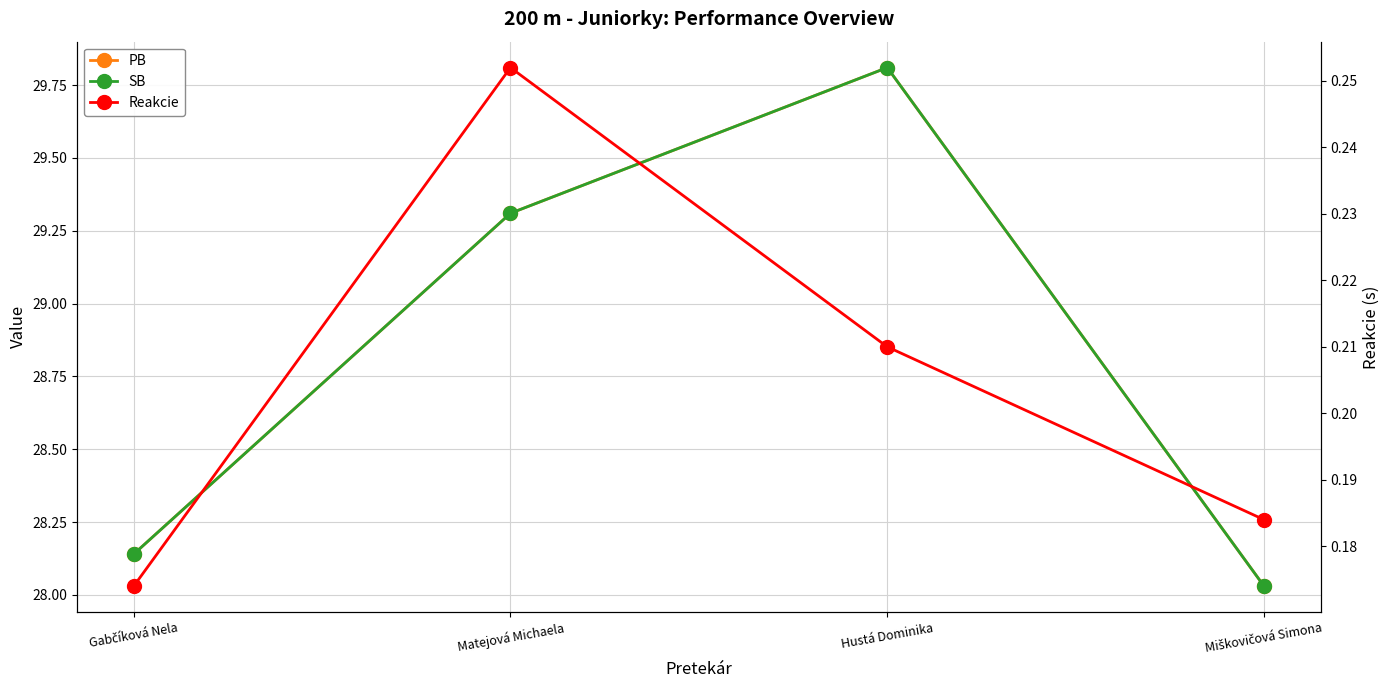

How many lines are shown in the chart?

3